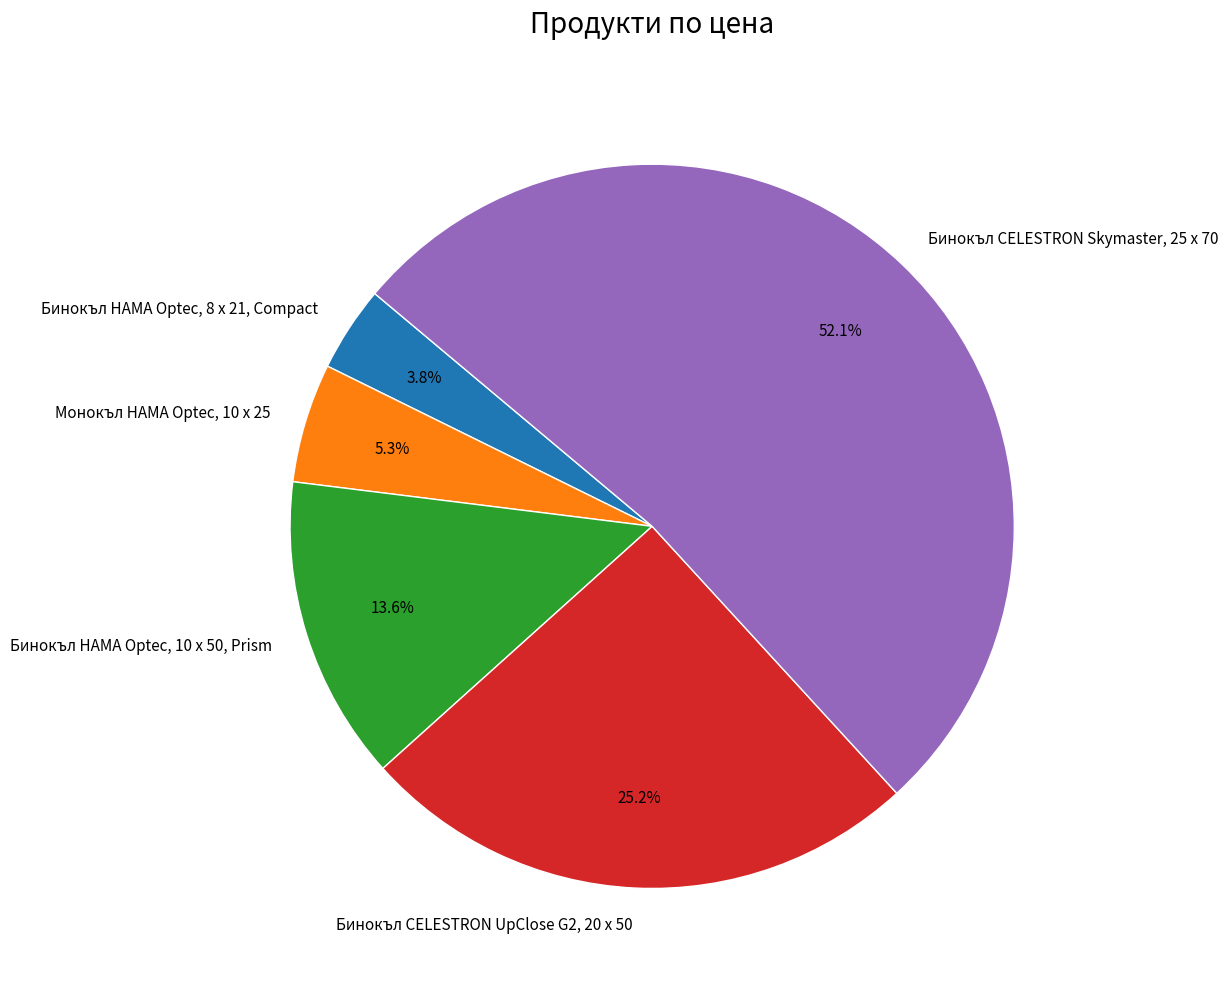

True or false: Монокъл HAMA Optec, 10 x 25 accounts for 5% of the total.

True